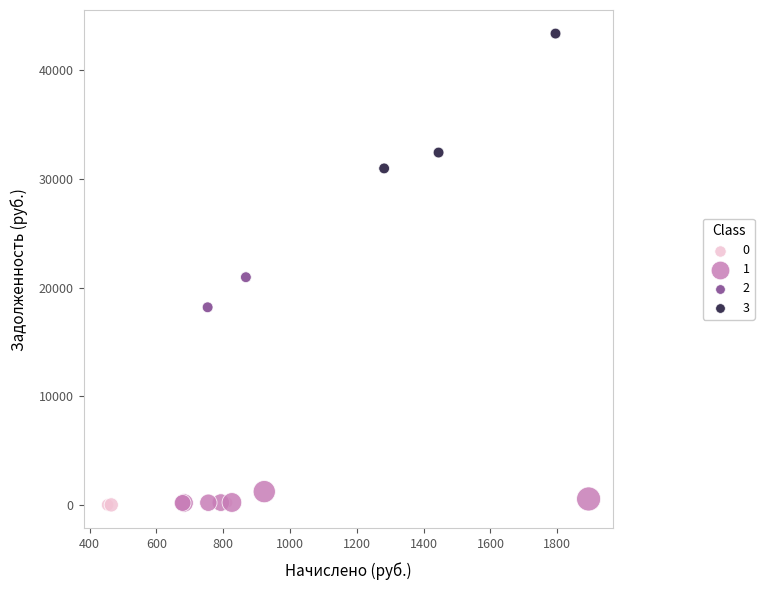

Which series reaches the maximum Y coordinate?

3